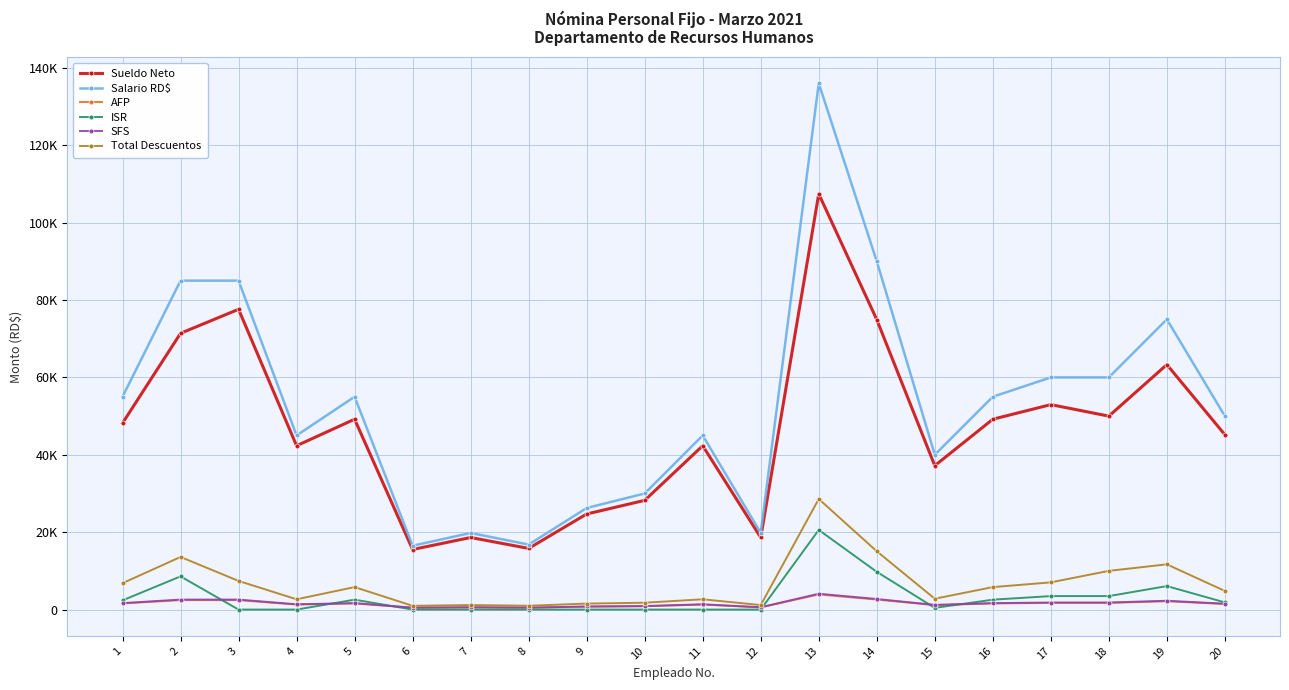

What are all the series names shown in the legend?

Sueldo Neto, Salario RD$, AFP, ISR, SFS, Total Descuentos